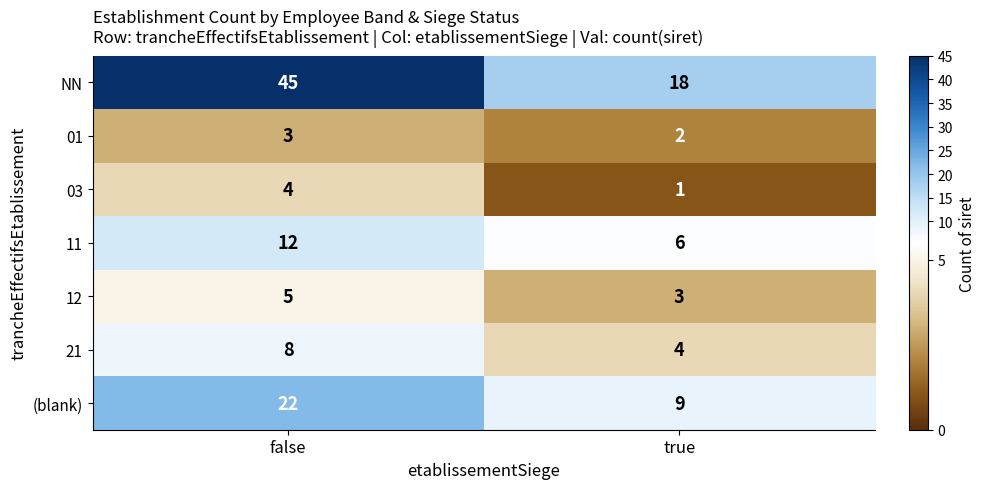

Reading right to left, extract all data points from this chart.

NN: 18	45
01: 2	3
03: 1	4
11: 6	12
12: 3	5
21: 4	8
(blank): 9	22